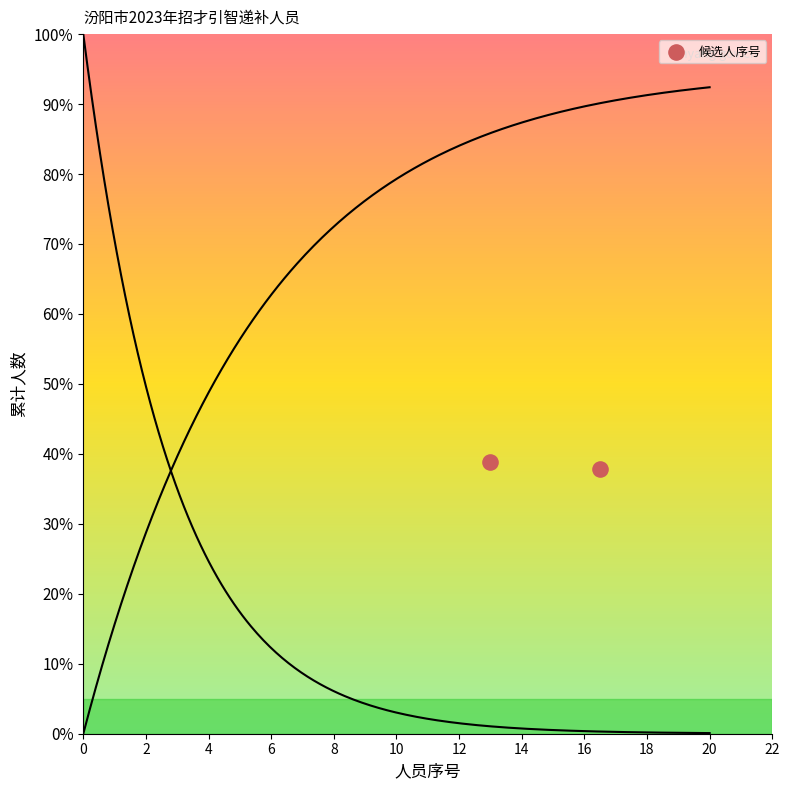

What is the range of X values (max minus min)?

3.5